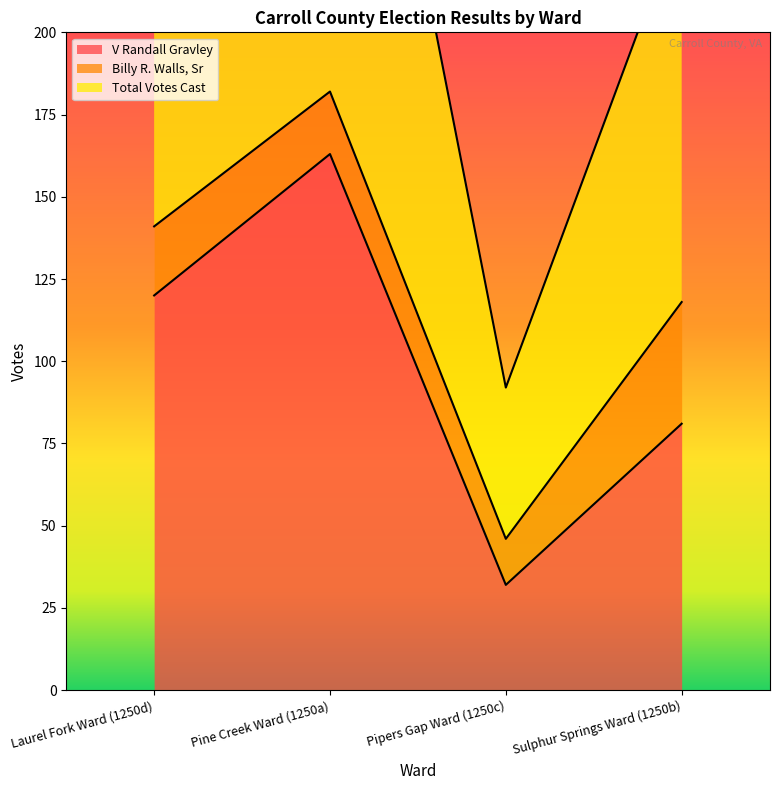

True or false: V Randall Gravley and Total Votes Cast cross at least once.

False